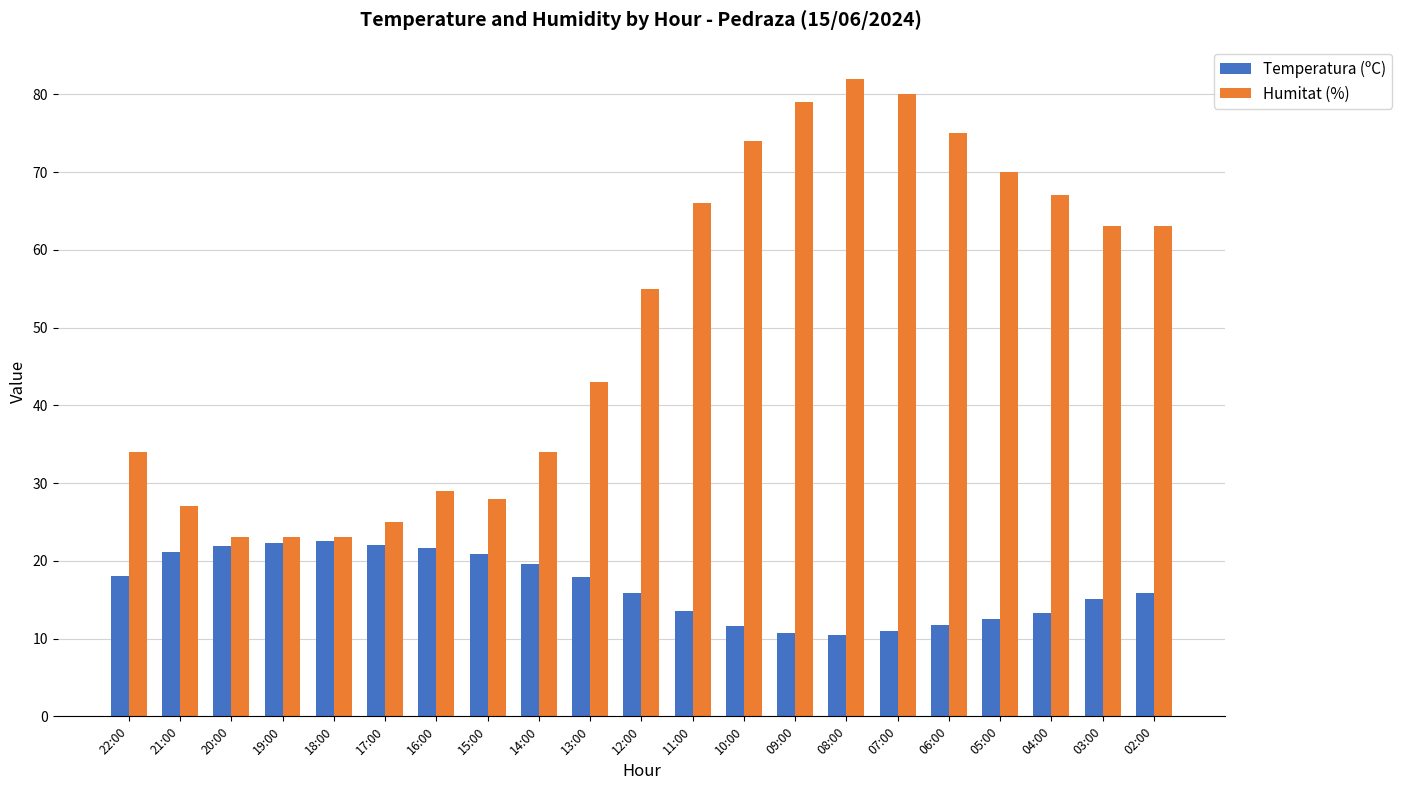

List the series in order of their overall mean, highest first.

Humitat (%), Temperatura (ºC)